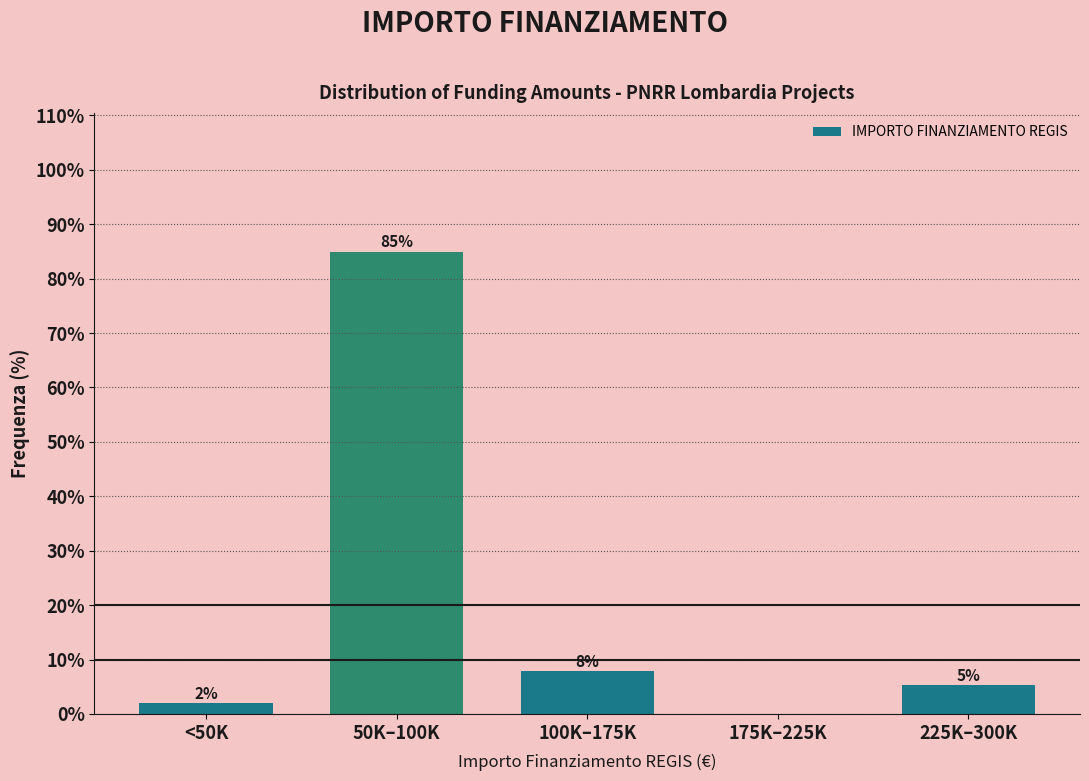

True or false: the data shows 85.0 at 50K–100K.

True